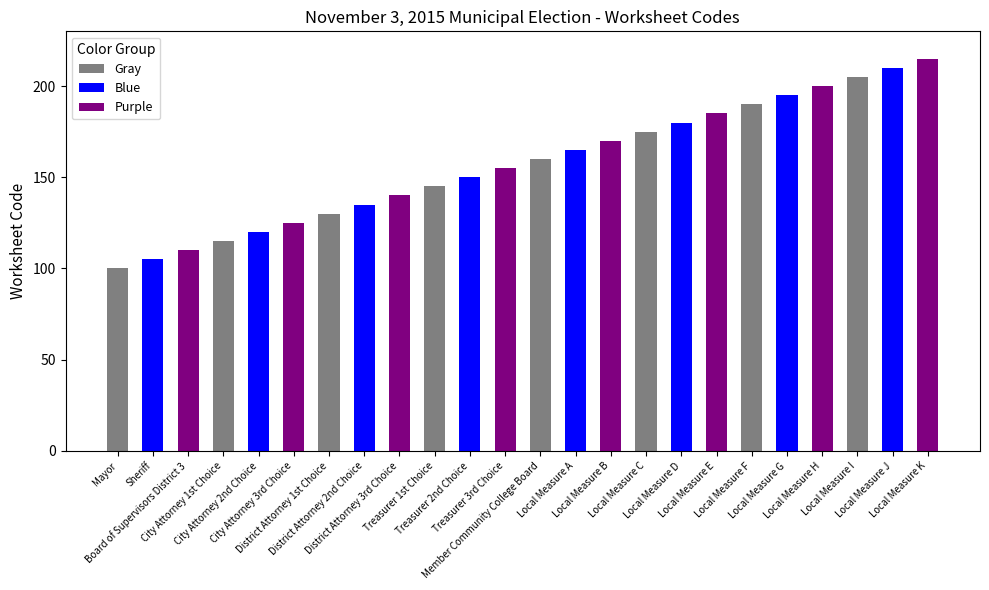

Reading left to right, what are all the values shown in this chart?

Mayor=100	Sheriff=105	Board of Supervisors District 3=110	City Attorney 1st Choice=115	City Attorney 2nd Choice=120	City Attorney 3rd Choice=125	District Attorney 1st Choice=130	District Attorney 2nd Choice=135	District Attorney 3rd Choice=140	Treasurer 1st Choice=145	Treasurer 2nd Choice=150	Treasurer 3rd Choice=155	Member Community College Board=160	Local Measure A=165	Local Measure B=170	Local Measure C=175	Local Measure D=180	Local Measure E=185	Local Measure F=190	Local Measure G=195	Local Measure H=200	Local Measure I=205	Local Measure J=210	Local Measure K=215